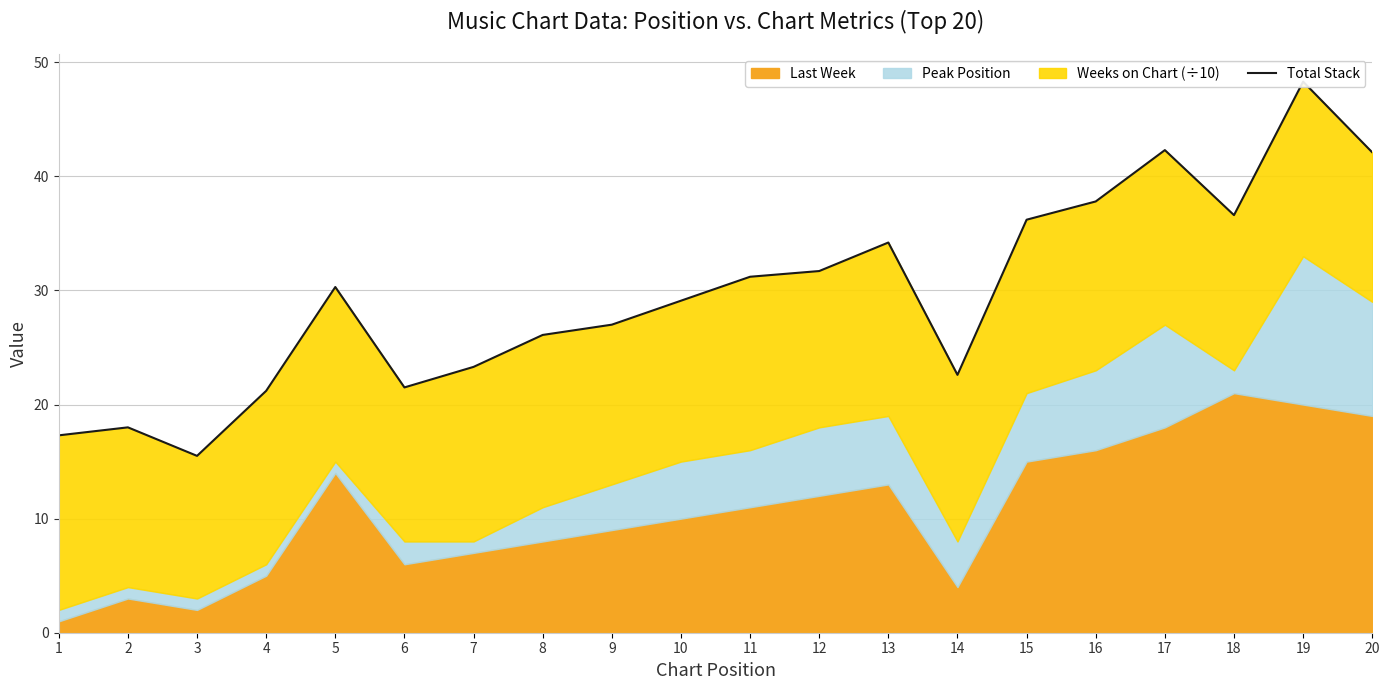

Reading right to left, extract all data points from this chart.

42.1	48.3	36.6	42.3	37.8	36.2	22.6	34.2	31.7	31.2	29.1	27.0	26.1	23.3	21.5	30.3	21.2	15.5	18.0	17.3